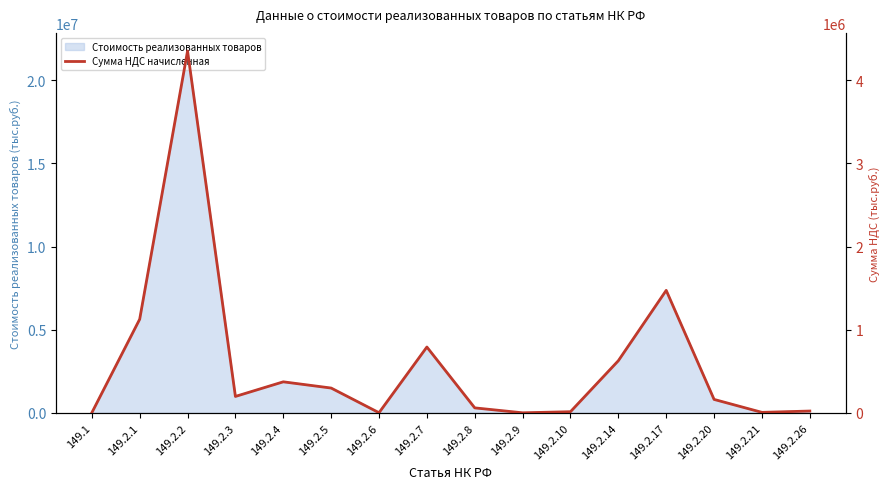

What is the change in value from 149.2.7 to 149.2.9?

-791083